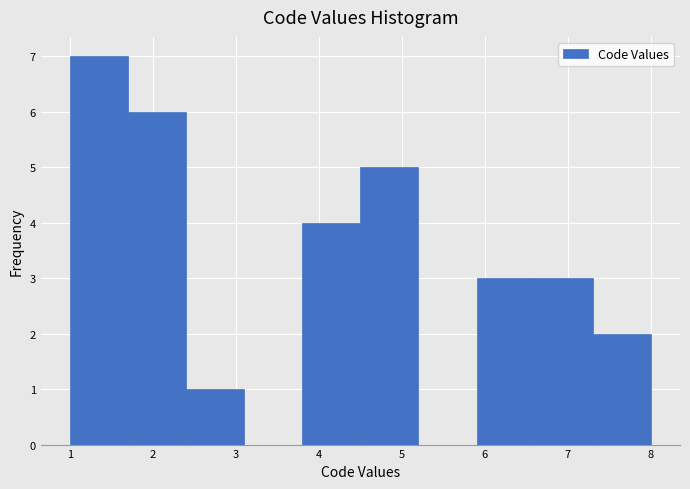

What is the height of the bar covering 7.3 to 8.0 on the x-axis? The values are not printed on the chart, so give them approximately, as read against the axis.

2